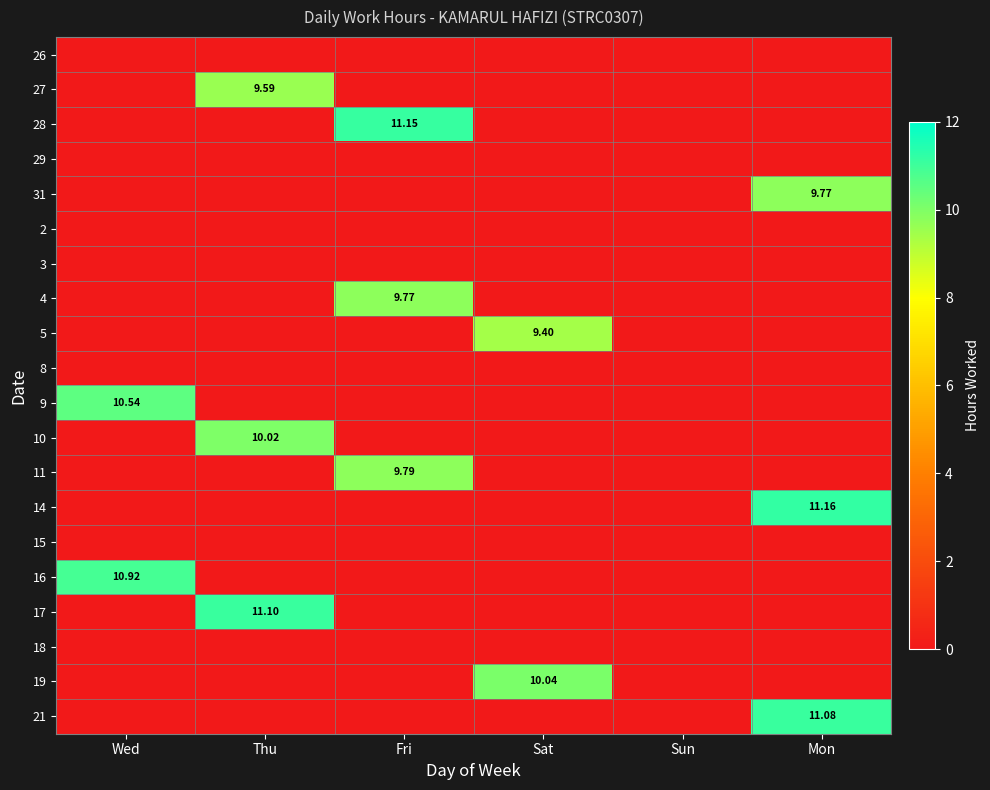

What is the total value across all series at Mon?

32.0